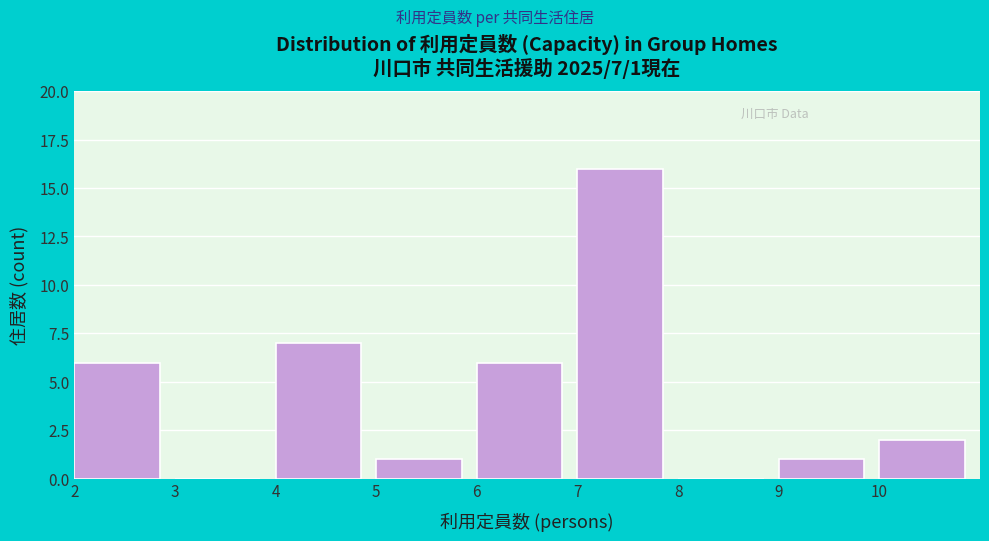

Which range on the x-axis has the tallest bar?

7 to 8